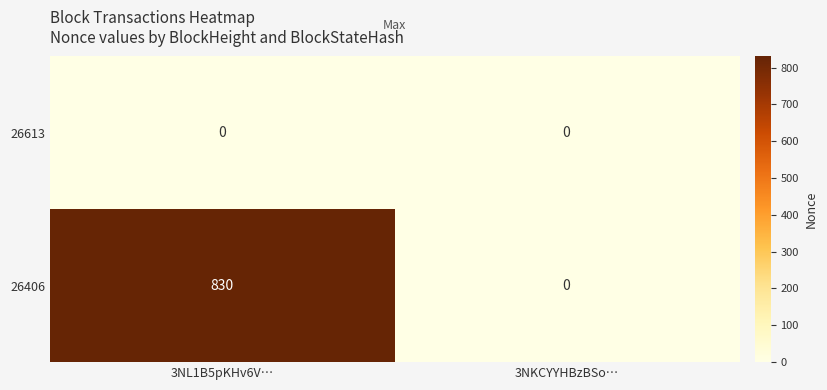

At how many categories does at least one series exceed 135?

1